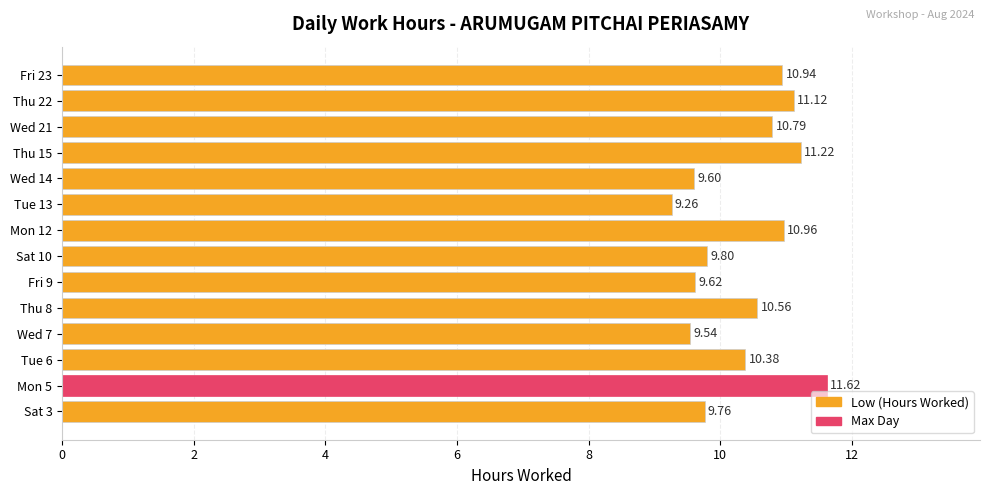

What is the average value?

10.4